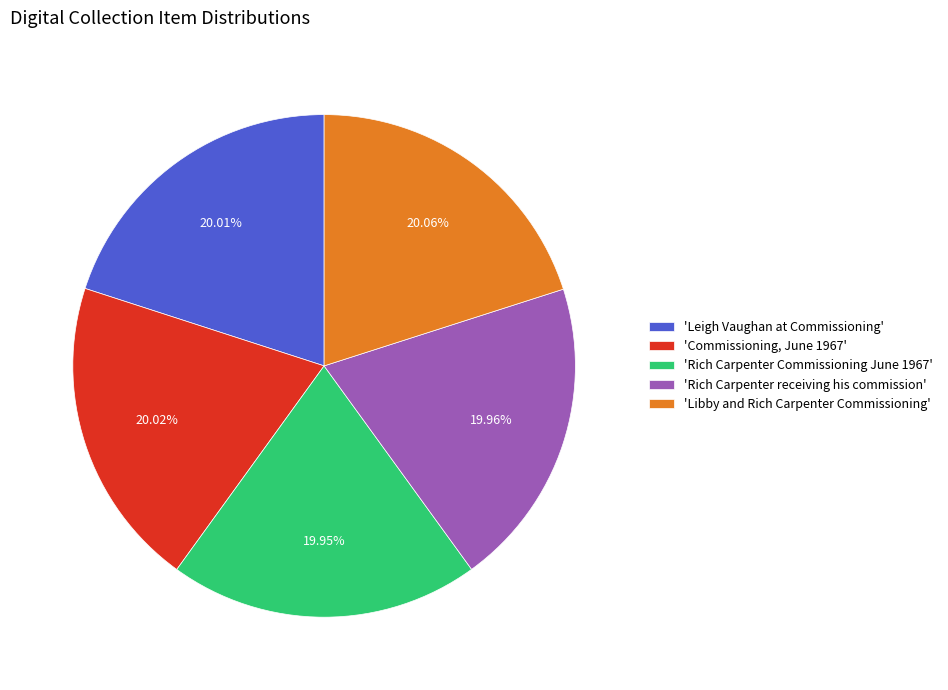

Approximately how many times larger is the value at 'Leigh Vaughan at Commissioning' compared to 'Rich Carpenter receiving his commission'?

1.0